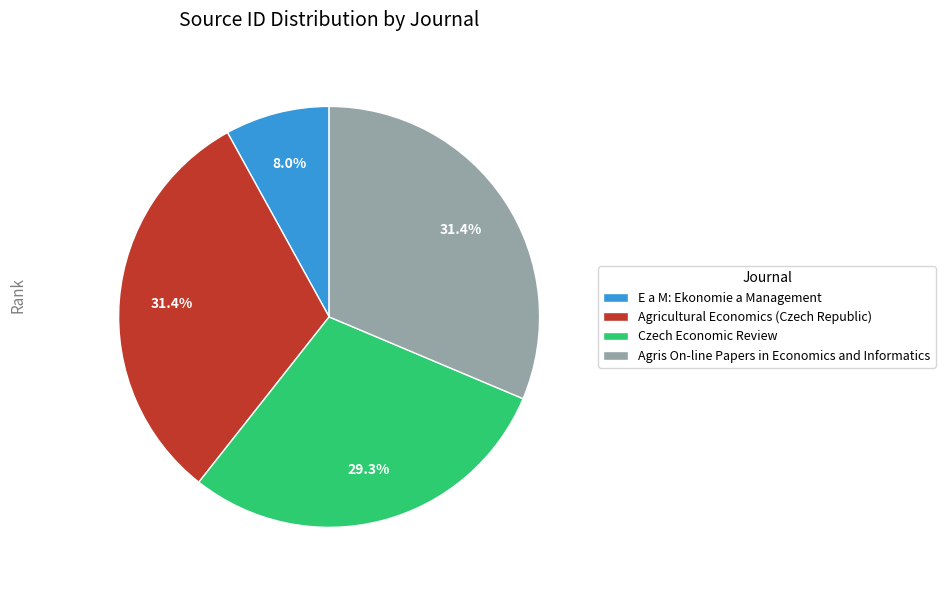

Between Czech Economic Review and Agris On-line Papers in Economics and Informatics, which is larger?

Agris On-line Papers in Economics and Informatics